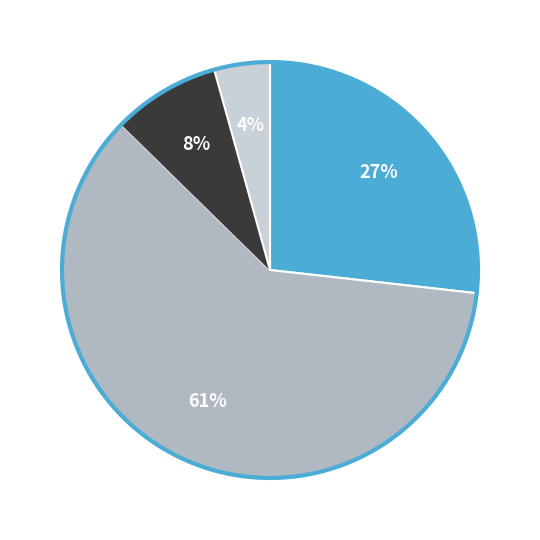

Count the number of slices in the pie.

4